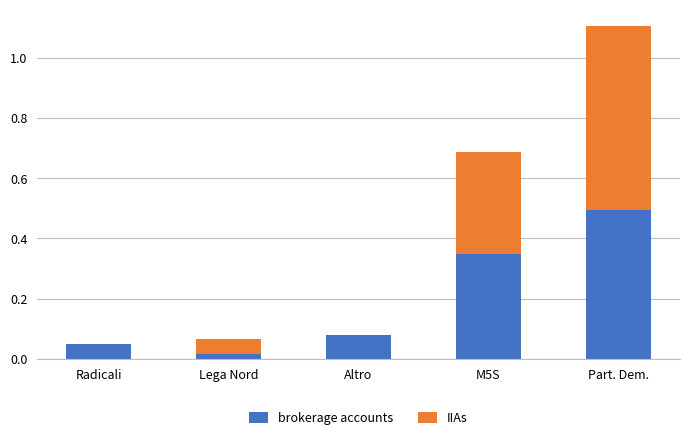

At which category is the sum across all series the highest?

Part. Dem.